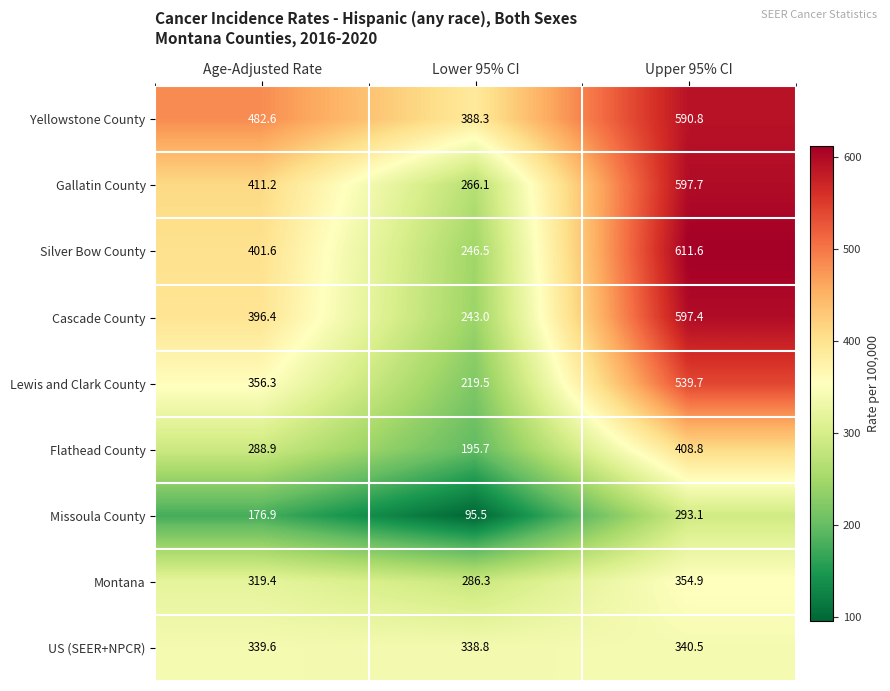

Rank the series by their maximum value, from lowest to highest.

Missoula County, US (SEER+NPCR), Montana, Flathead County, Lewis and Clark County, Yellowstone County, Cascade County, Gallatin County, Silver Bow County